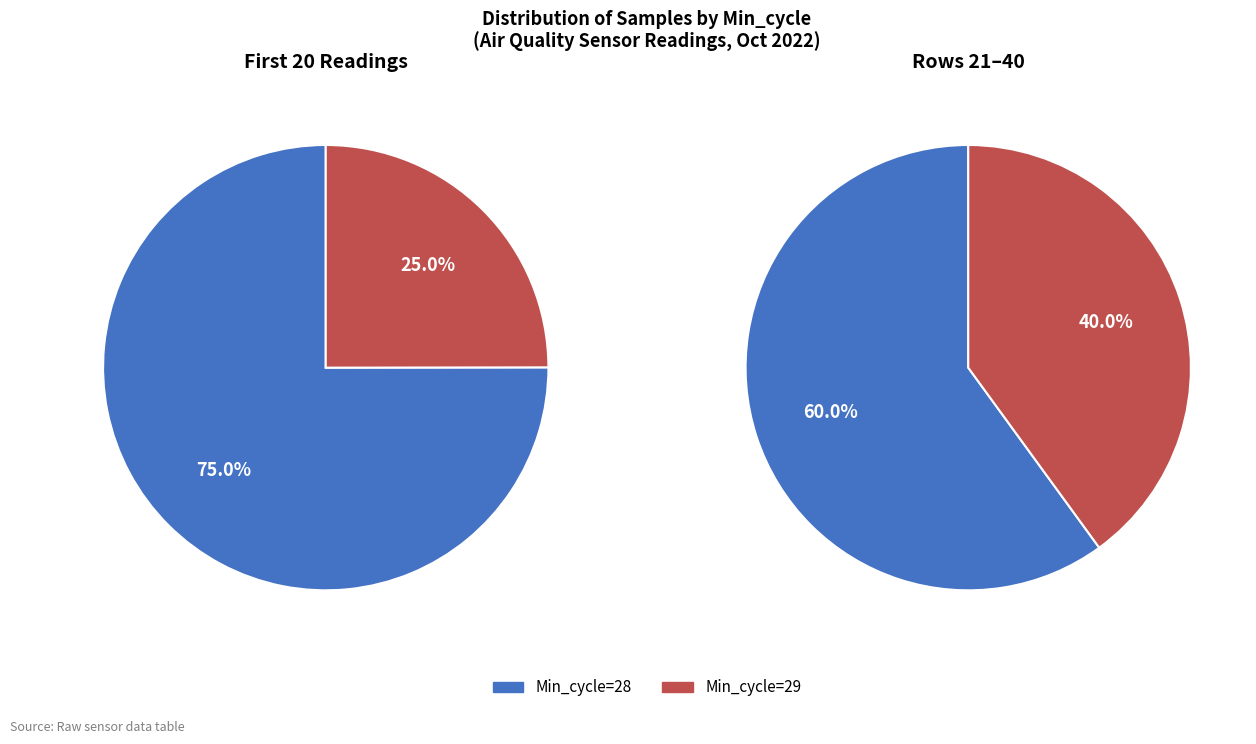

Is it true that Min_cycle 29 is 12% of the pie?

False